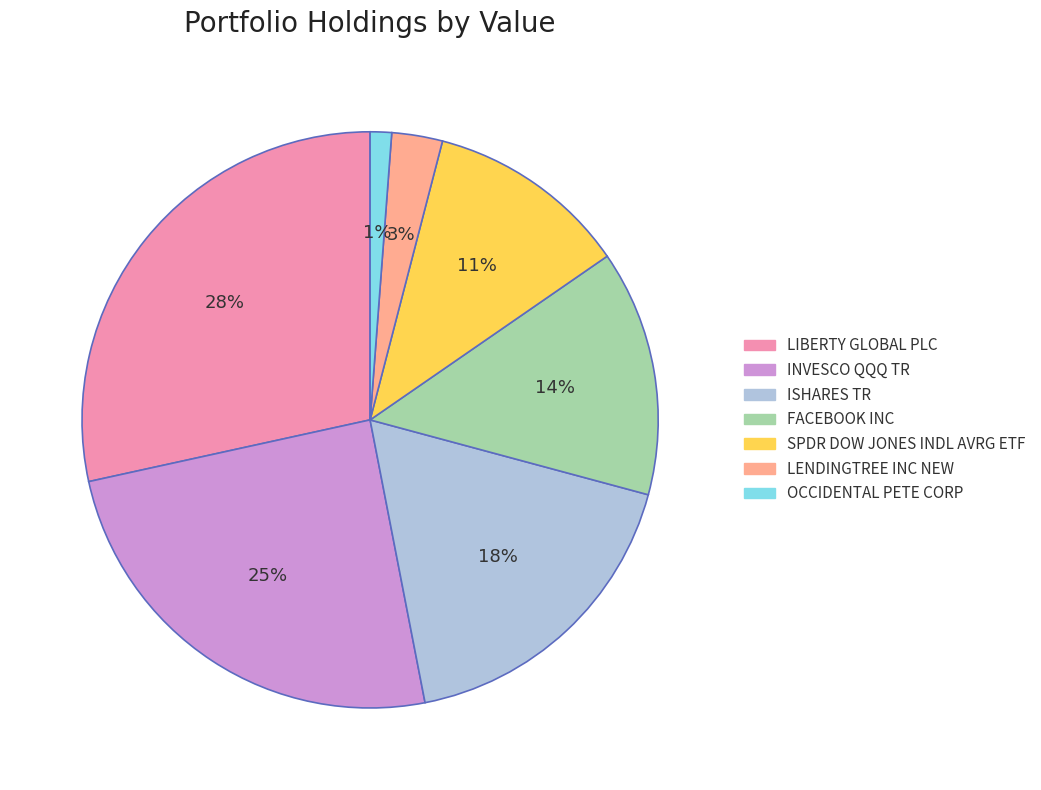

Is there a majority slice in this chart?

No